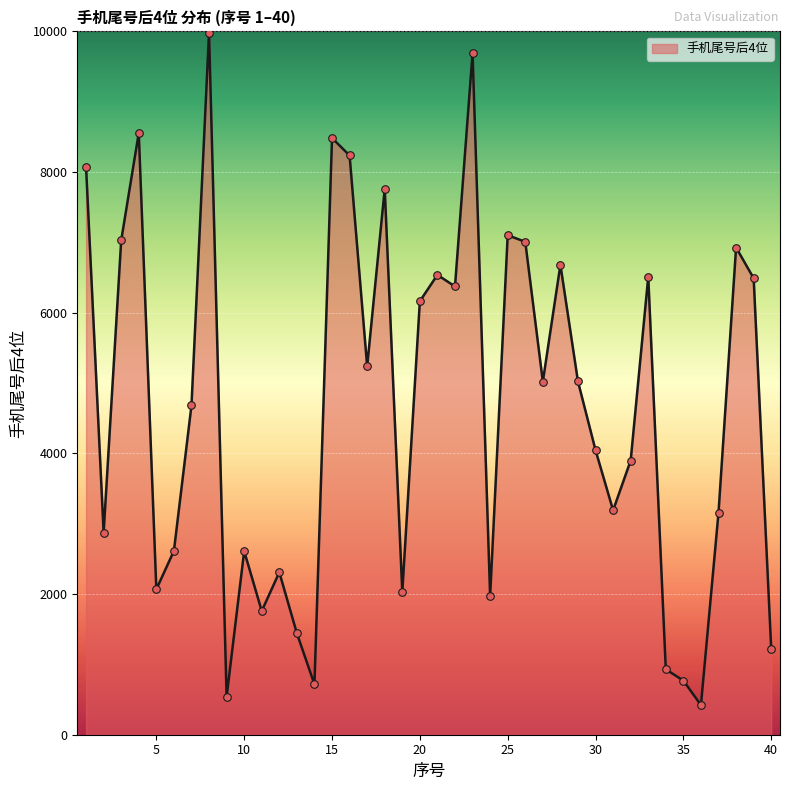

What is the greatest value displayed?

9985